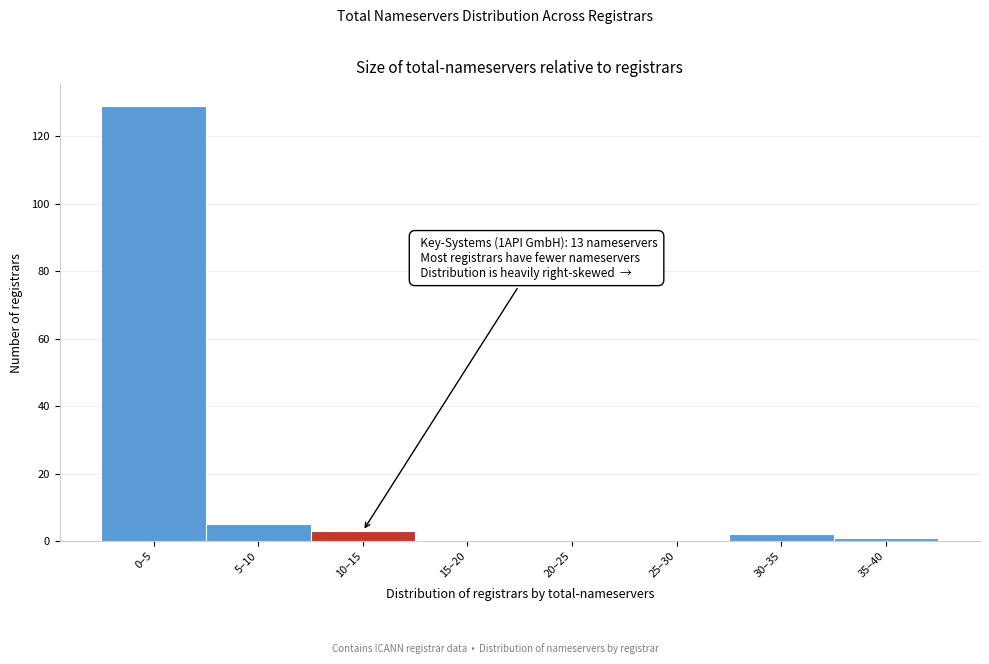

Reading left to right, list all the values displayed in this chart.

0–5=129	5–10=5	10–15=3	15–20=0	20–25=0	25–30=0	30–35=2	35–40=1